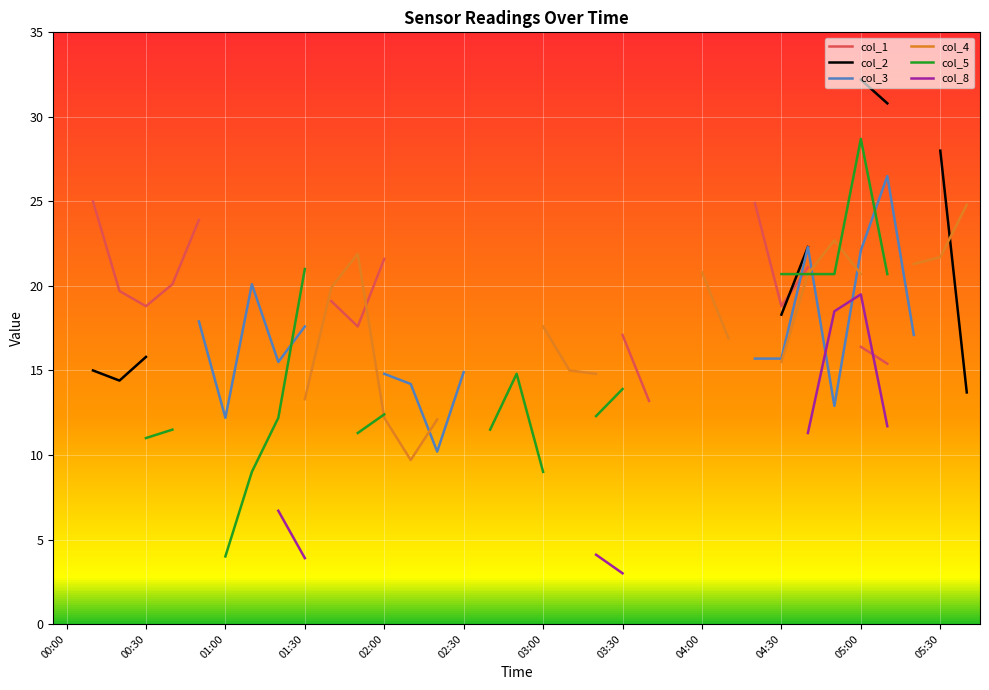

Is the value of col_1 at 17 greater than the value of col_3 at 02:30?

No